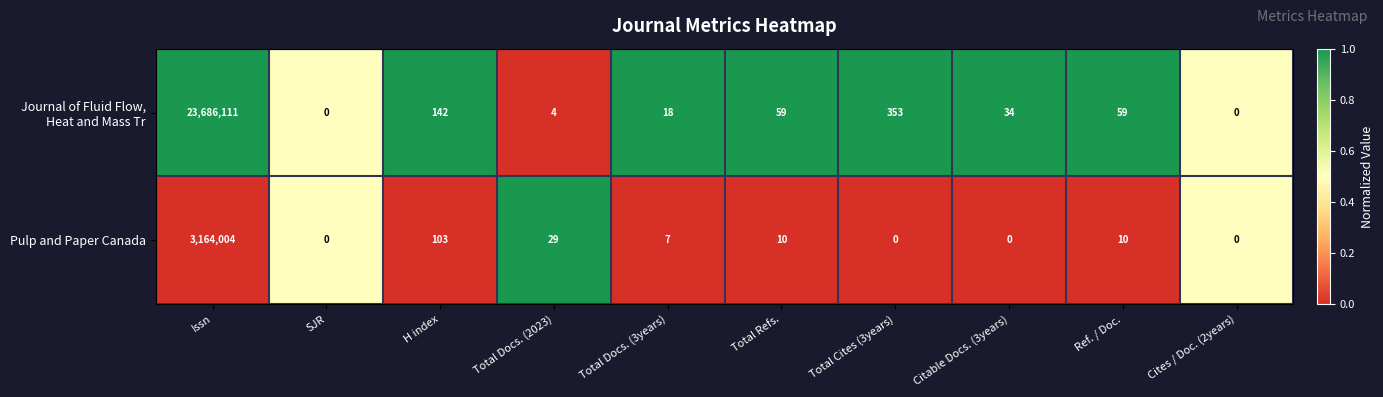

How many categories are shown in the chart?

10